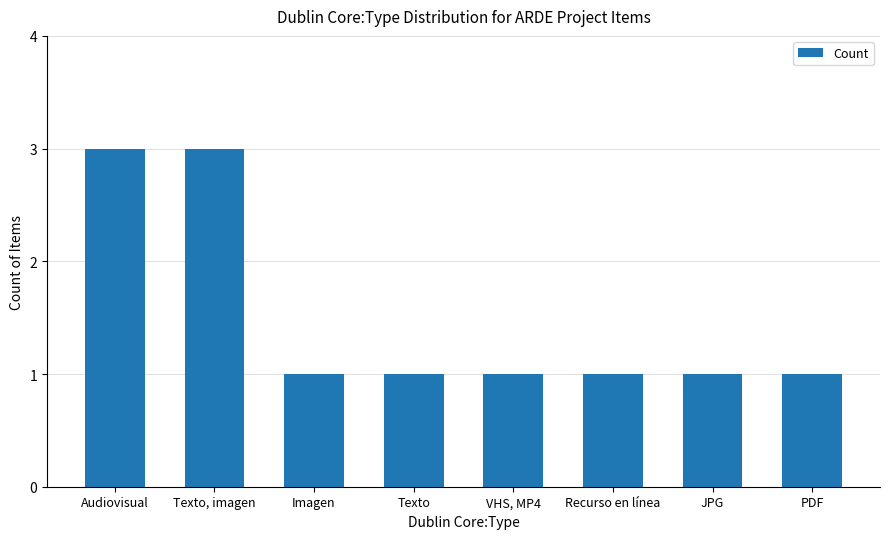

What is the approximate value at Audiovisual?

3